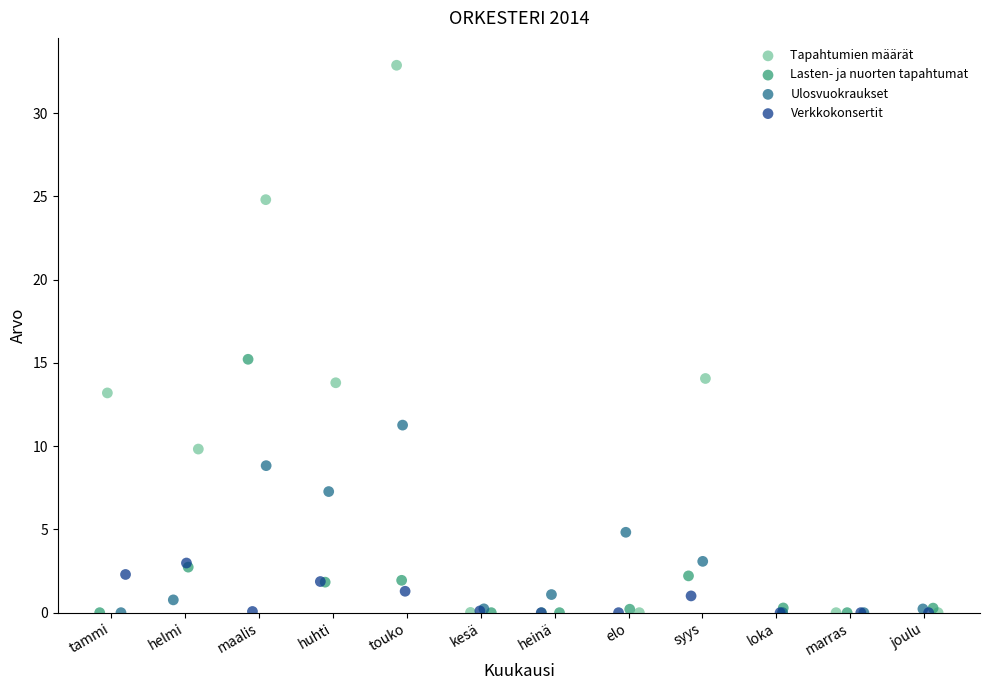

Which series contains the highest Y value?

Tapahtumien määrät